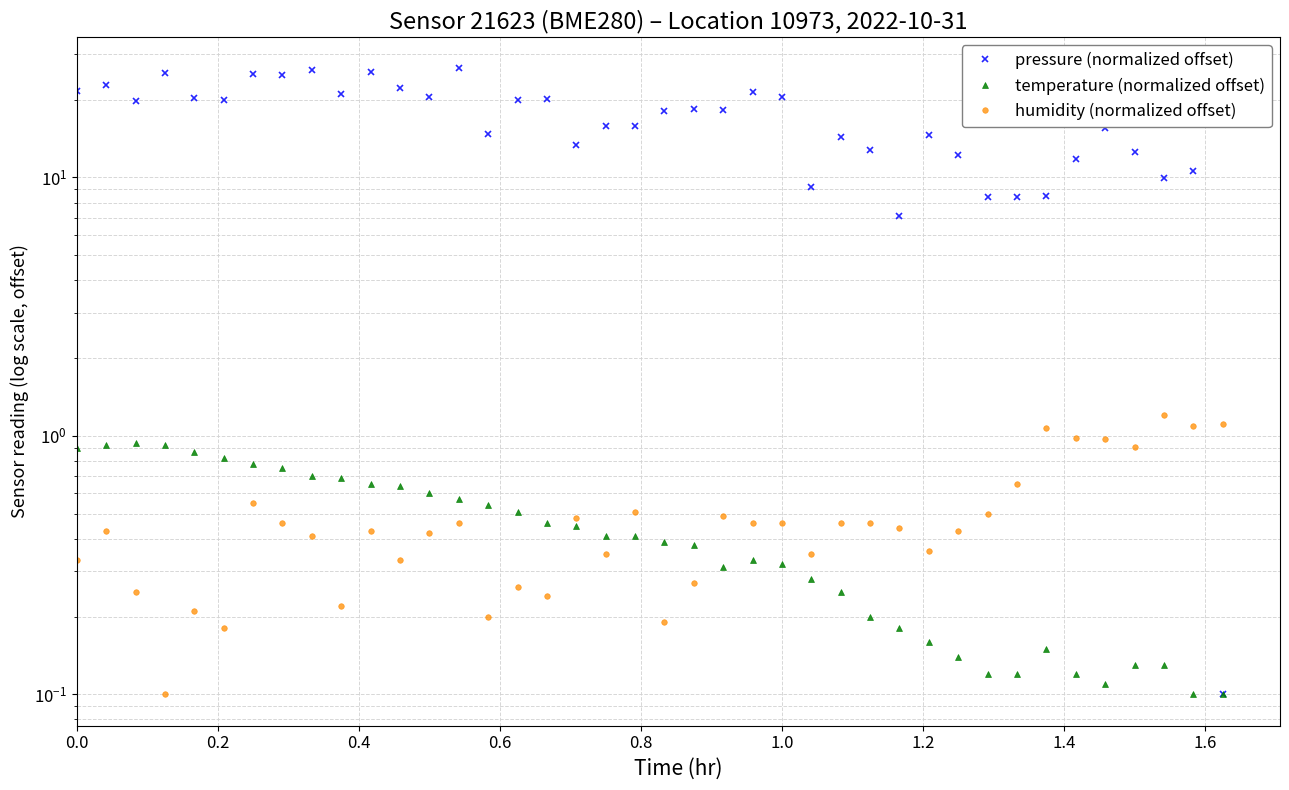

What is the average value of the temperature (normalized offset) series?

0.4